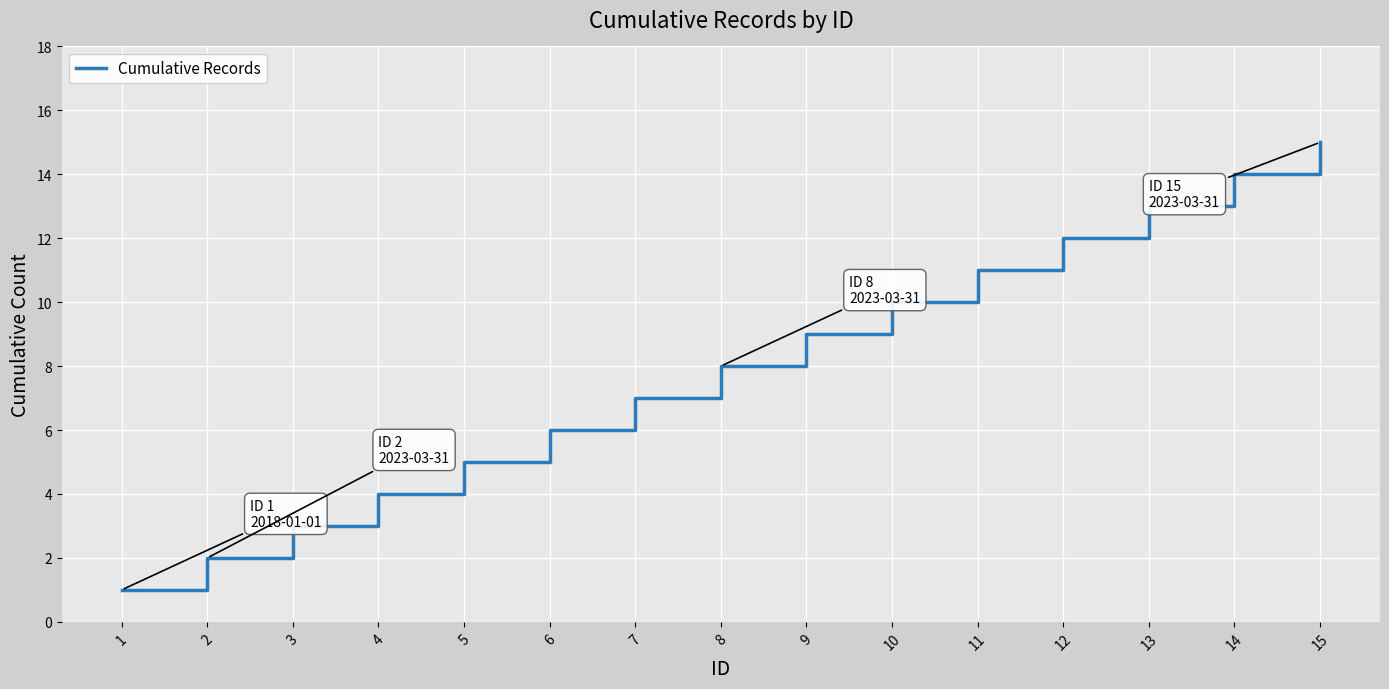

At which category does the chart reach its peak across all series?

15